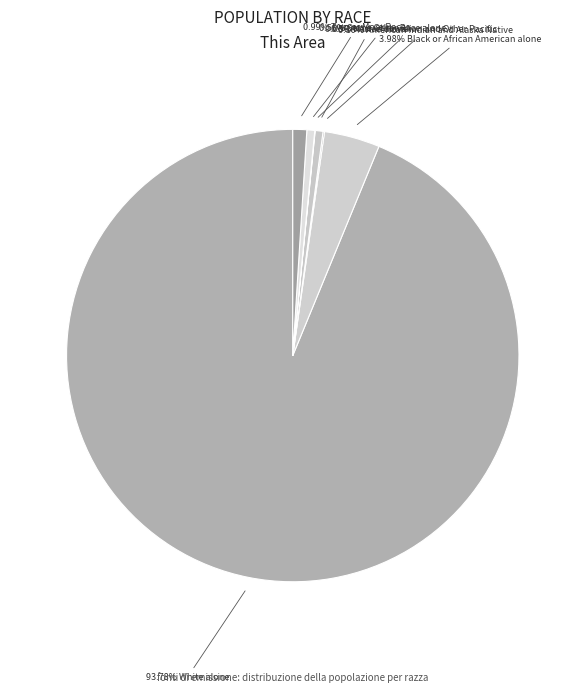

What is the majority slice?

White alone